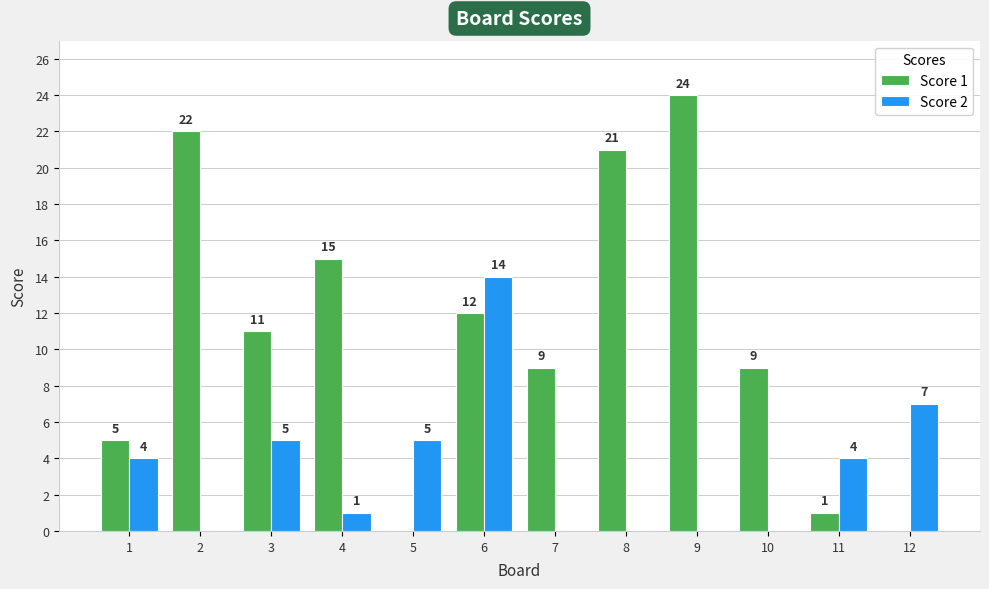

True or false: Score 2 has a value of 5 at 3.

True